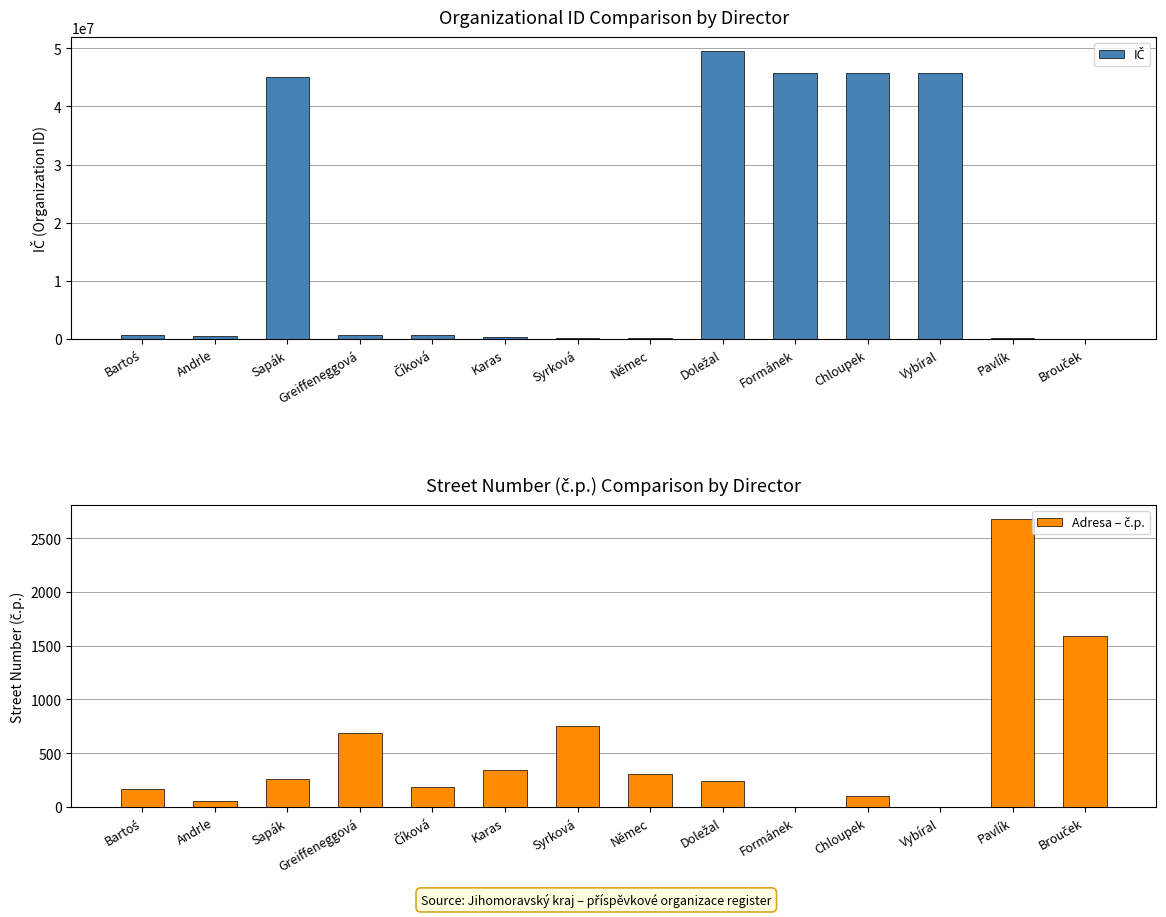

What position from the right is Syrková?

8